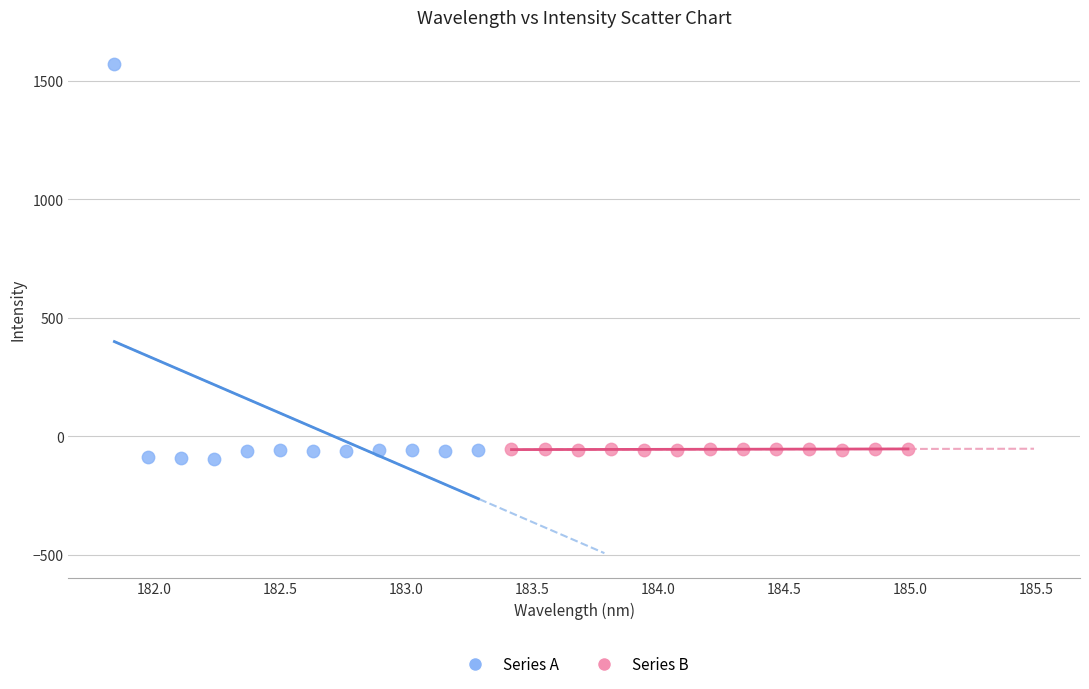

Which series contains the highest Y value?

Series A